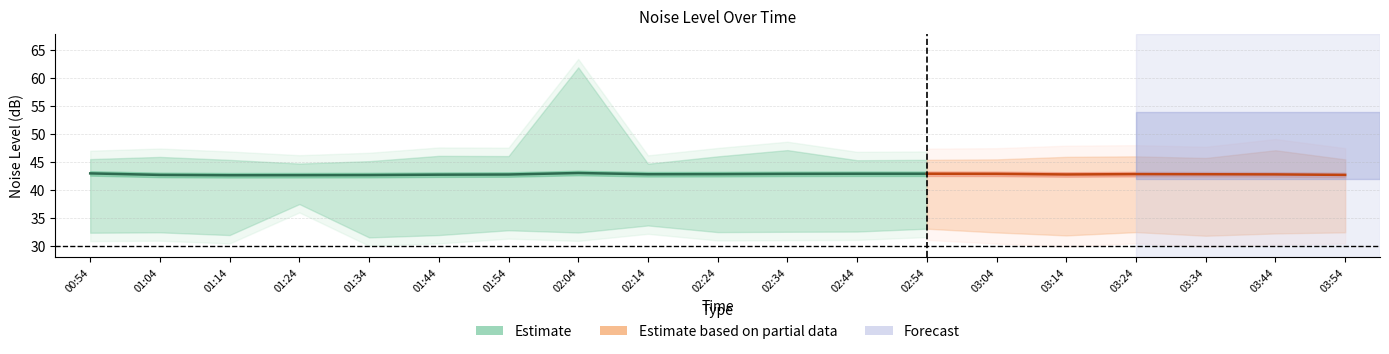

Is this an area chart (filled region under the line)?

No